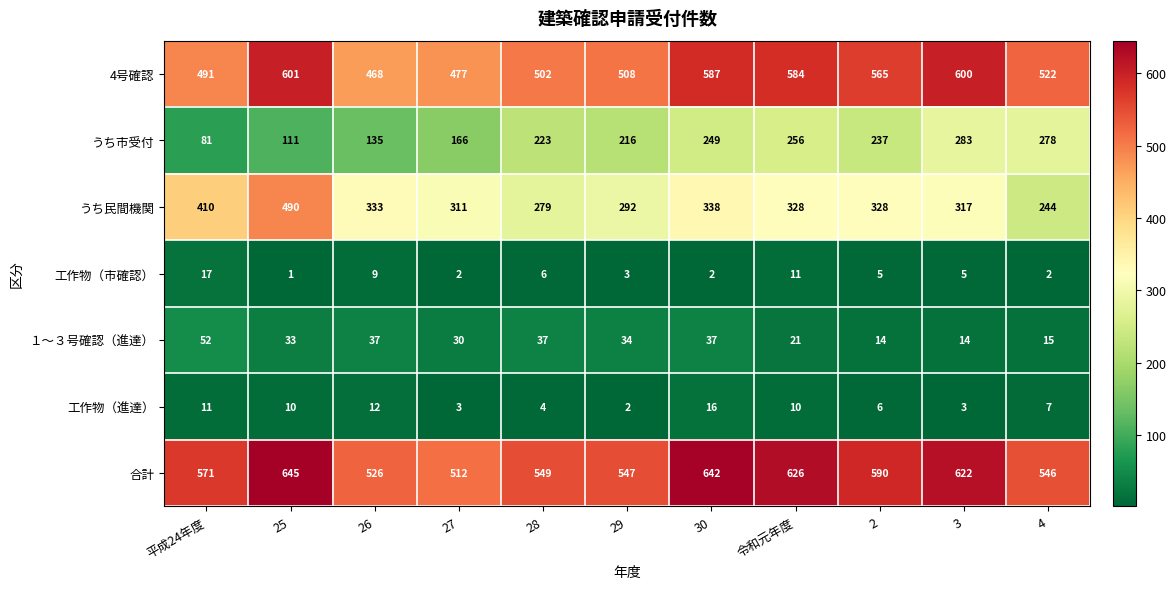

True or false: 4号確認 has a value of 522 at 4.

True